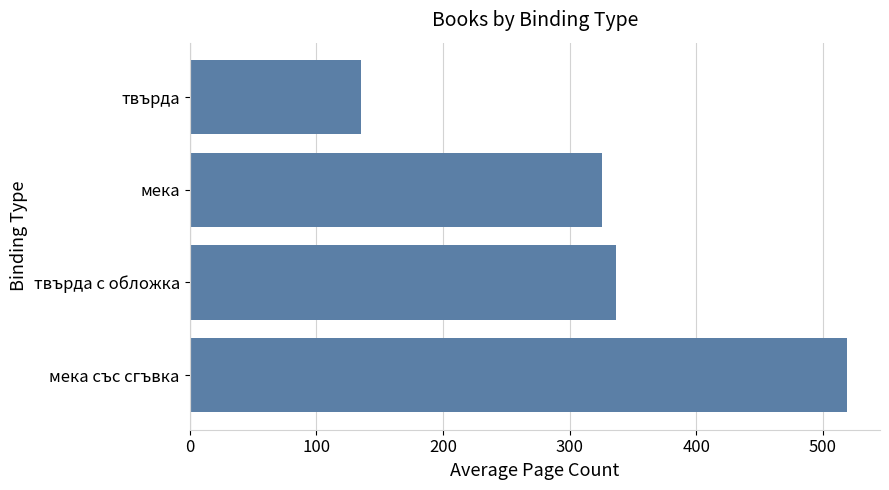

What is the average value?

329.2